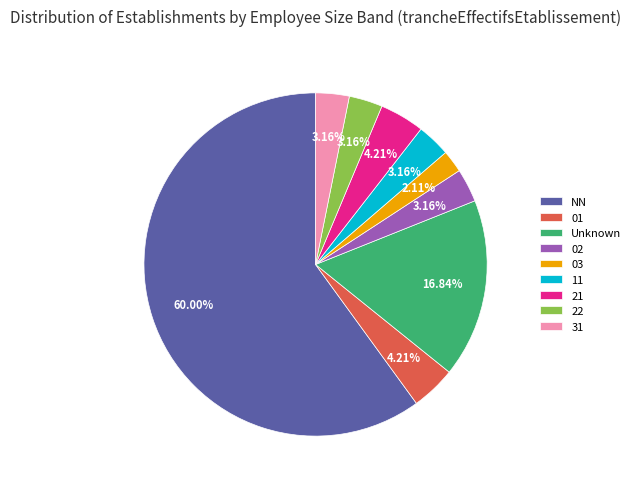

Combined, do 22 and 03 account for over 50%?

No